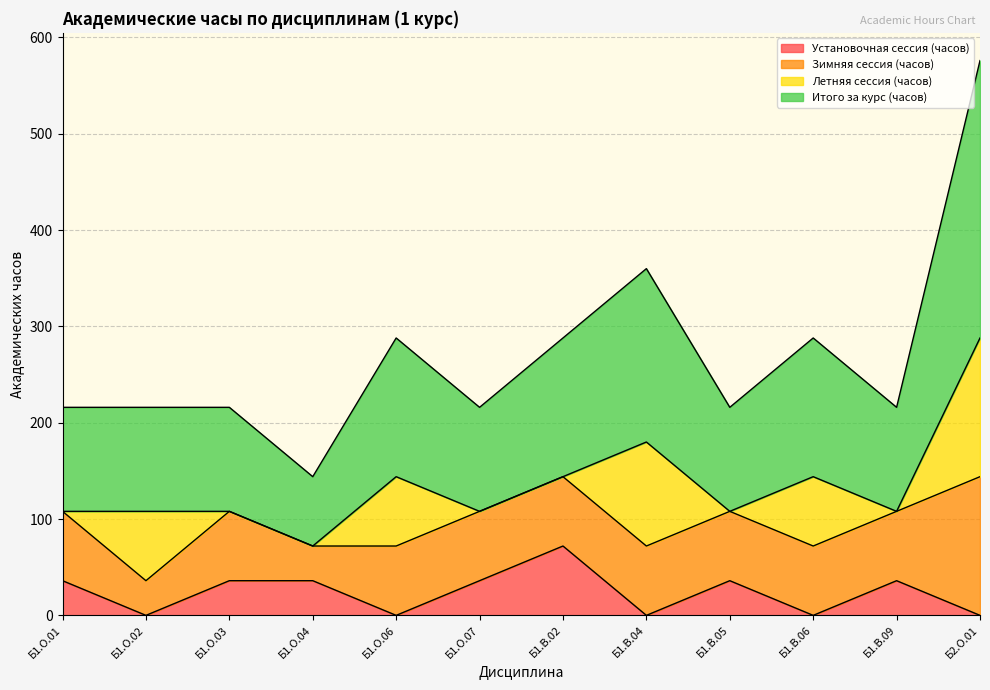

Count the Итого за курс (часов) values in the range 108 to 144.

9